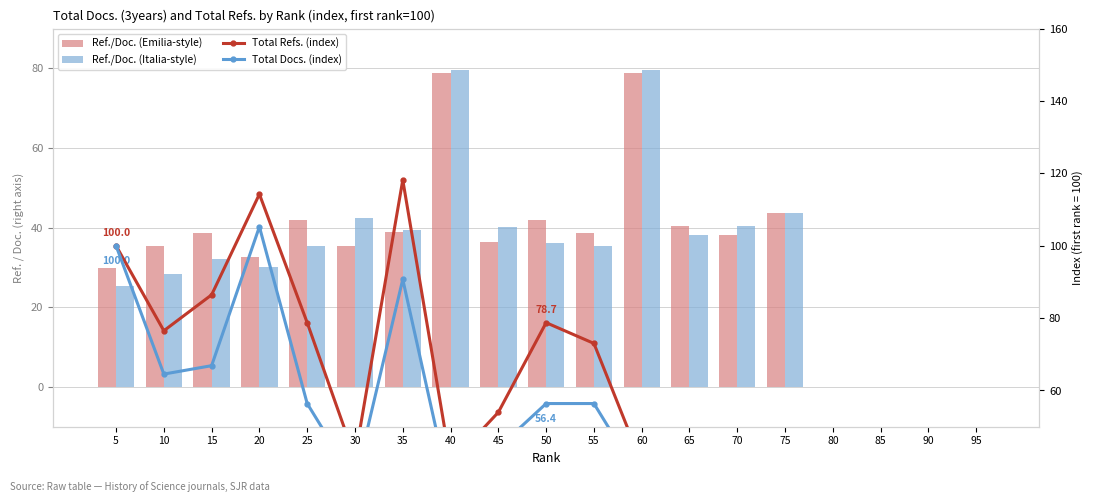

What is the value of the Total Refs. (norm) bar at the 12th from the left?

78.9